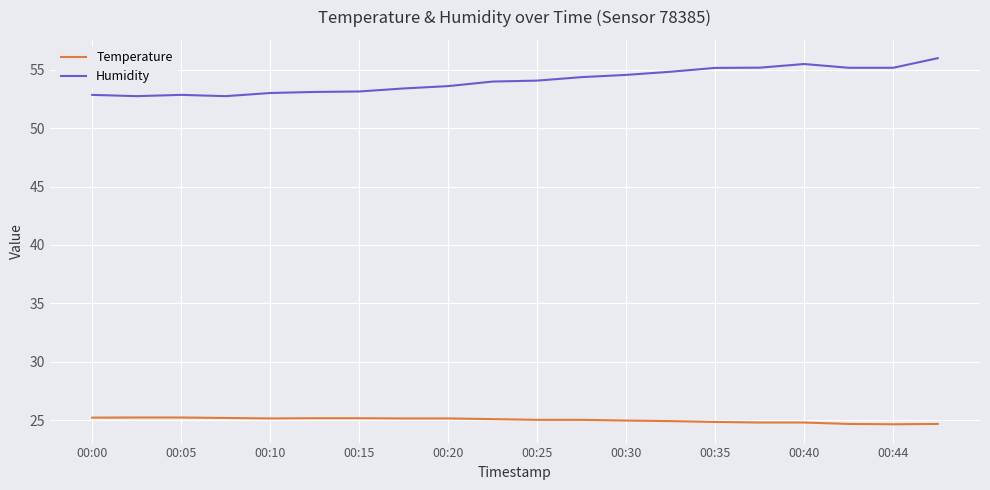

What is the minimum value for Humidity?

52.7